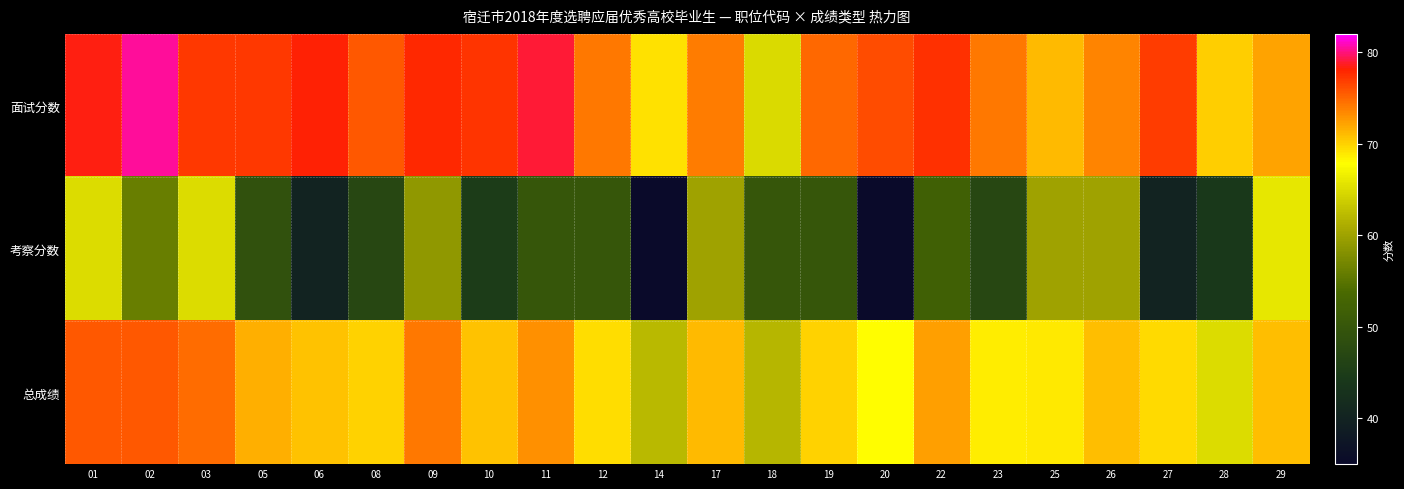

What is the smallest value displayed?

34.0